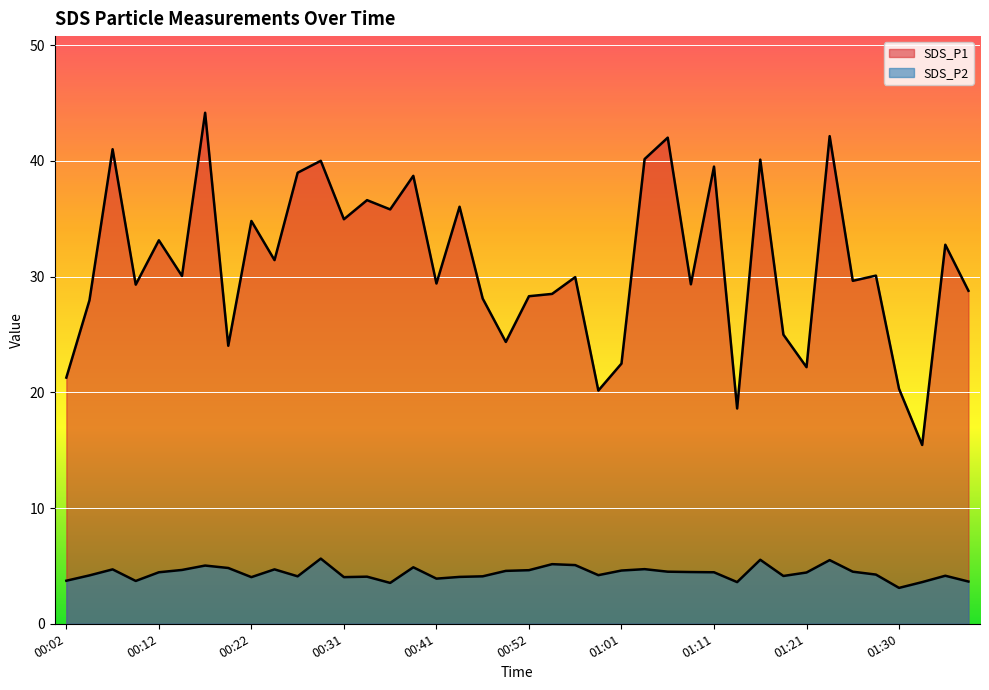

What is the difference between the SDS_P2 values at 01:21 and 00:41?

0.5